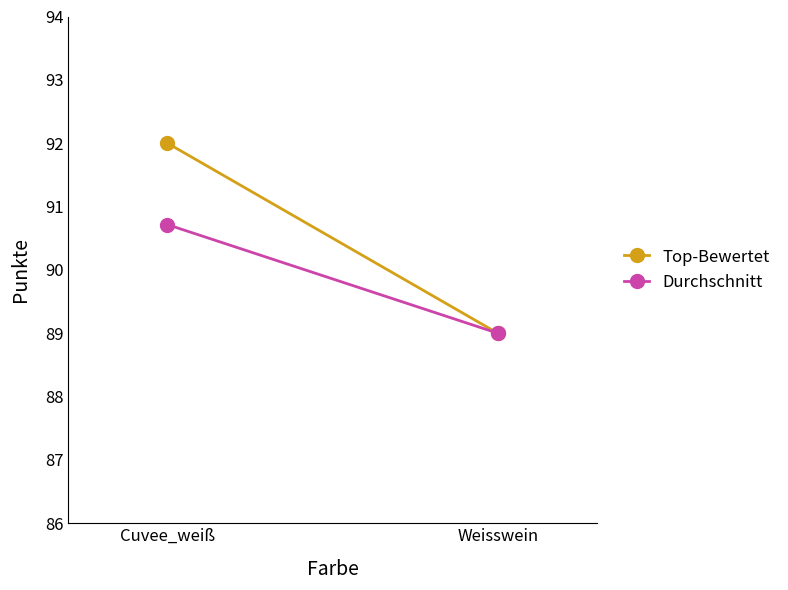

At which category does the chart reach its minimum across all series?

Weisswein